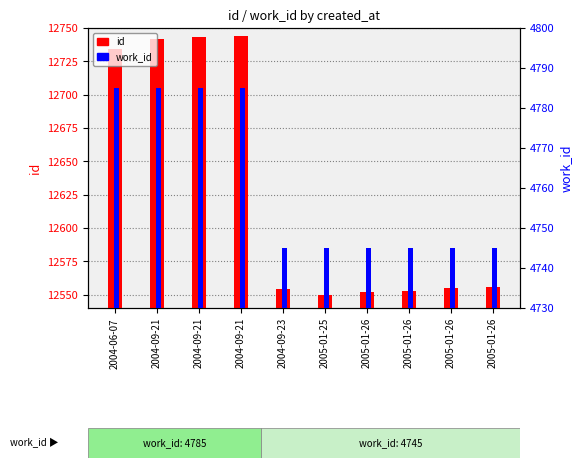

What is the minimum value for work_id?

4745